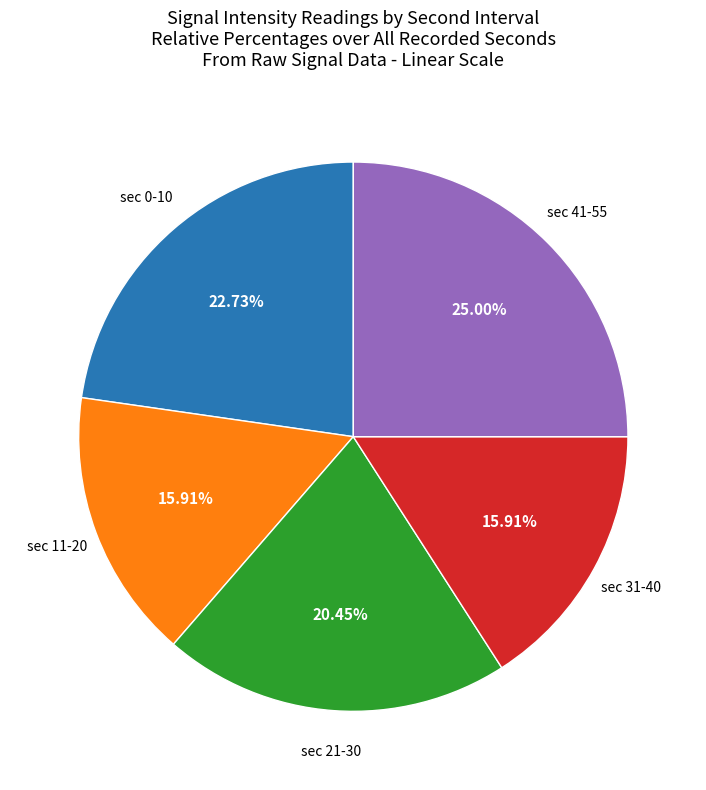

Is there a majority slice in this chart?

No